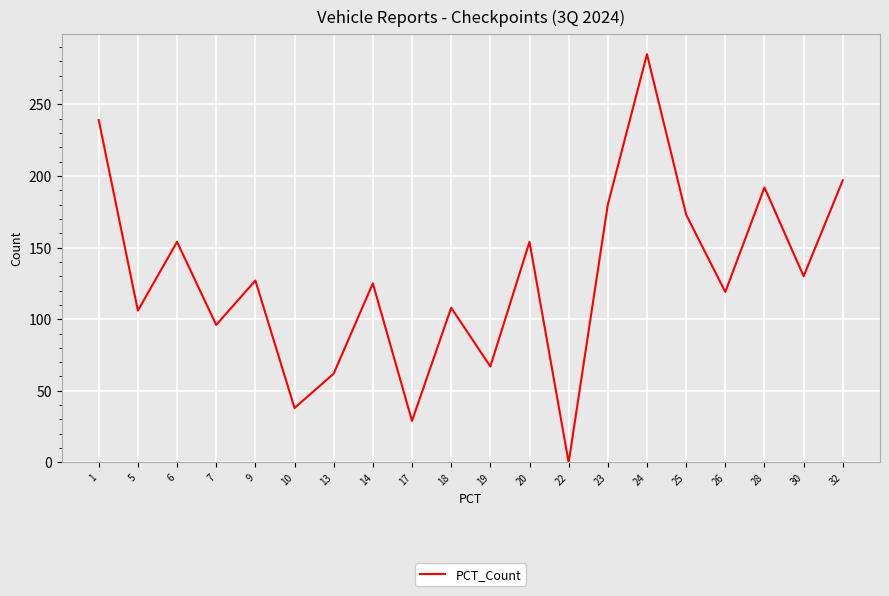

Which label corresponds to the largest value in the chart?

24